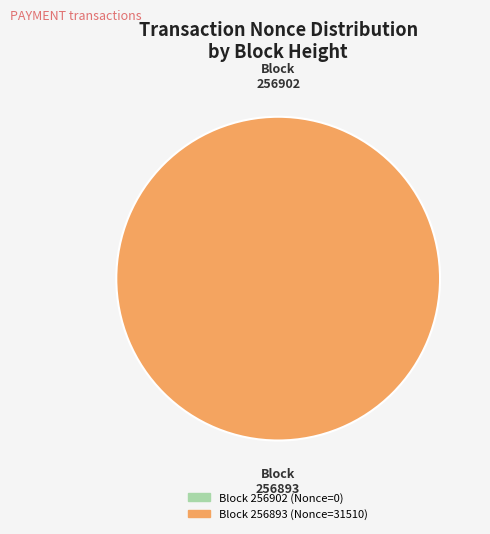

What is the smallest slice in the pie chart?

256902